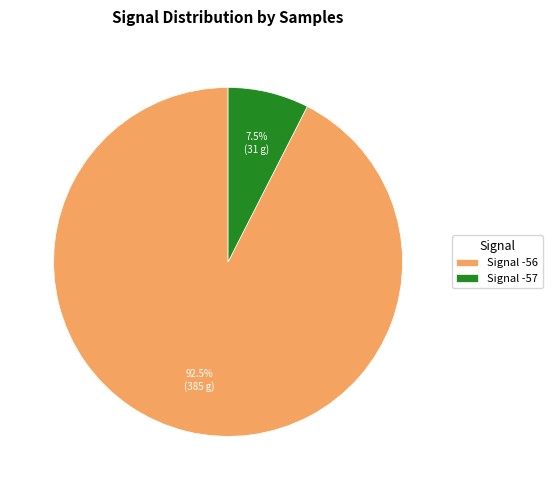

What is the largest slice in the pie chart?

Signal -56